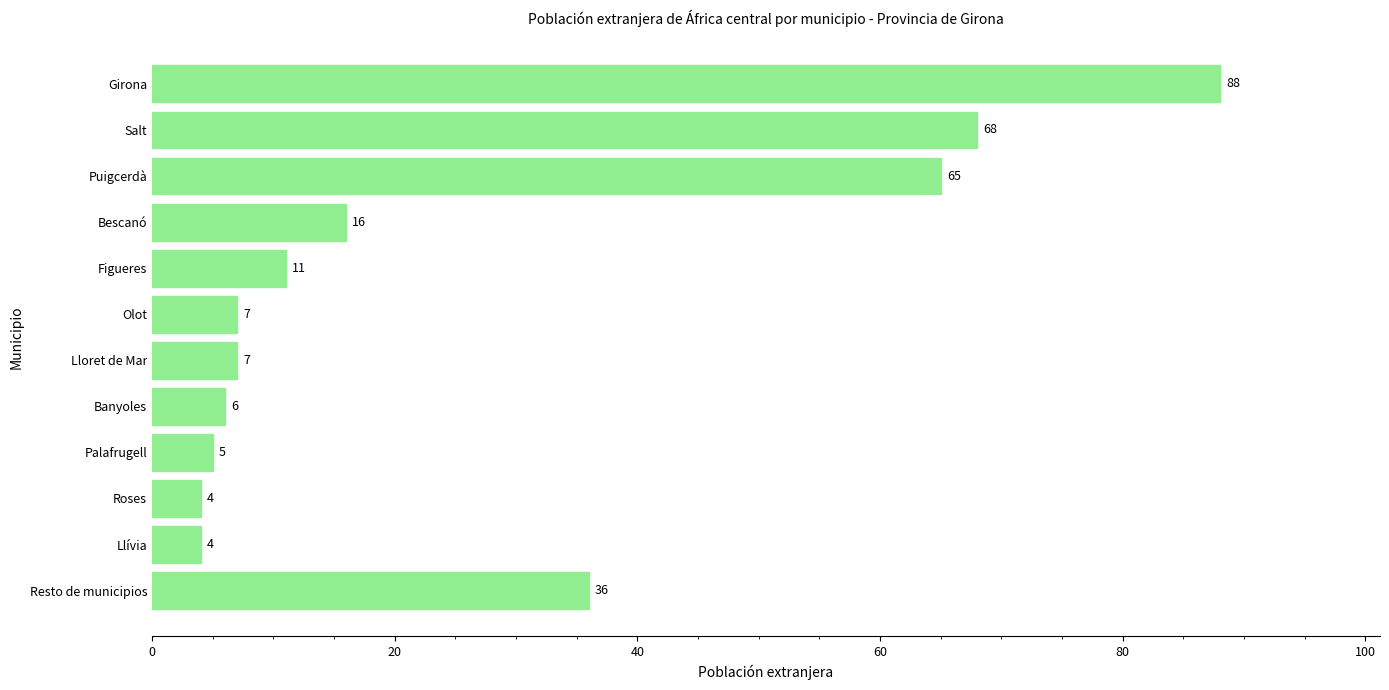

The value at Resto de municipios is 36. True or false?

True